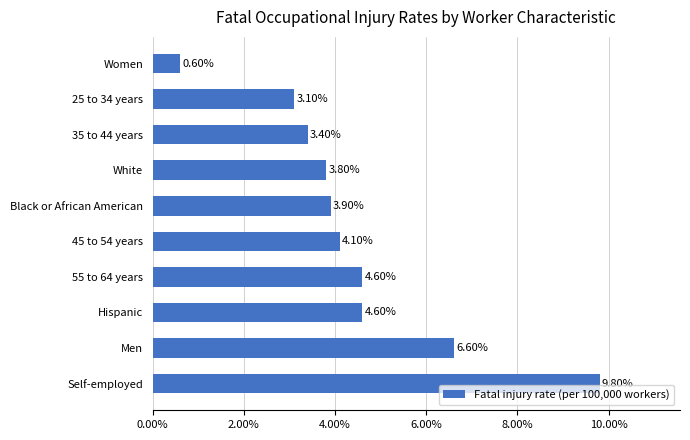

What is the difference between the maximum and second lowest values?

6.7